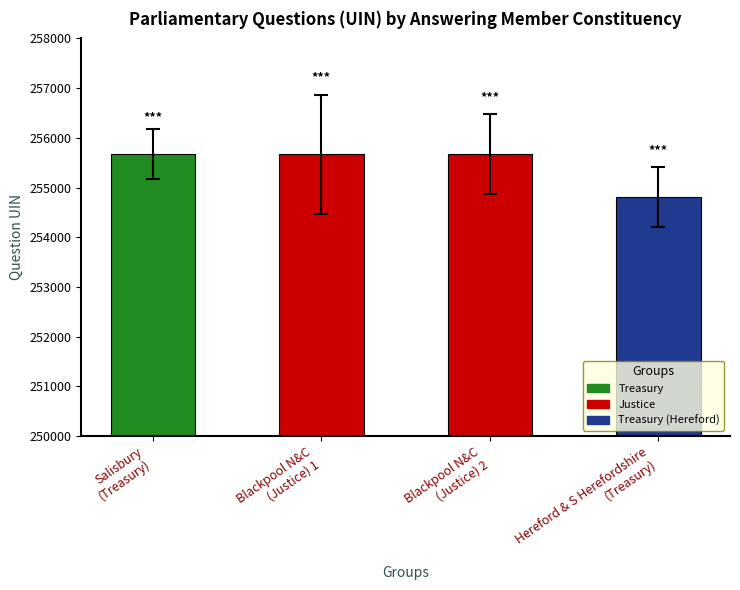

What is the smallest value displayed?

254809